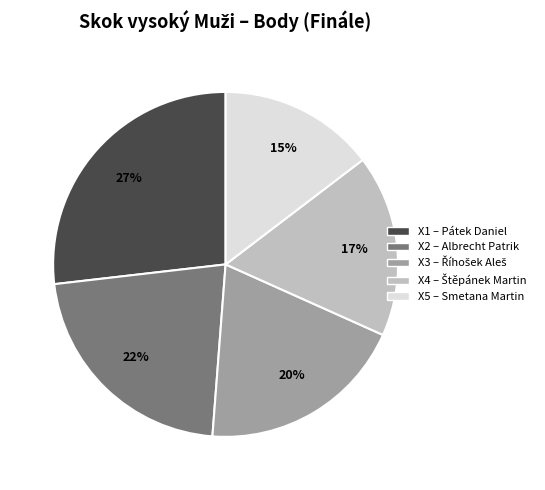

Is there a majority slice in this chart?

No